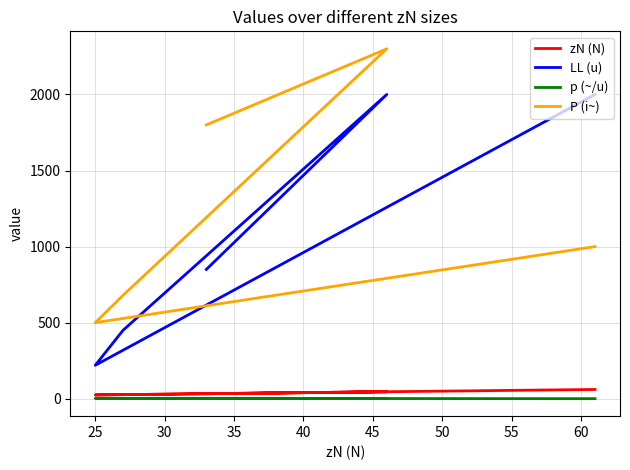

Between 30 and 35, which series saw the biggest shift?

P (i~)